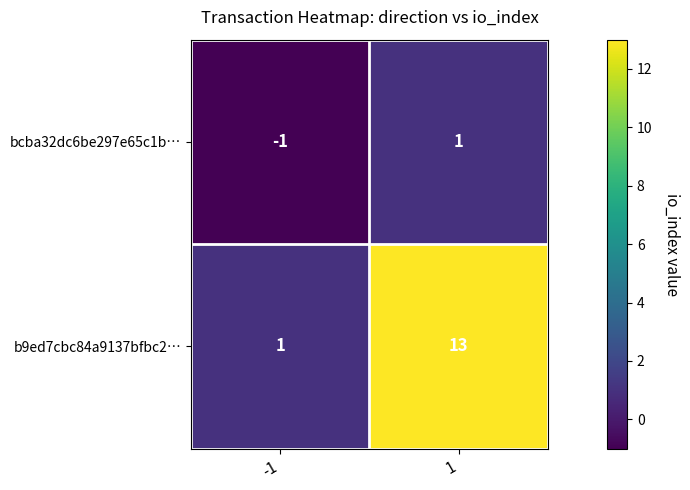

List the labels in order of bcba32dc6be297e65c1b… value, smallest first.

-1, 1